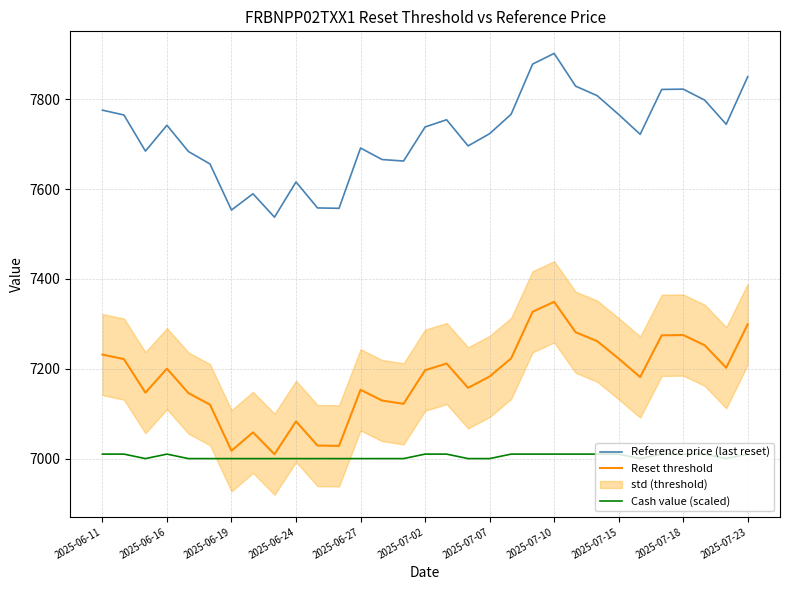

Read the Reference price (last reset) value at 28.

7798.2